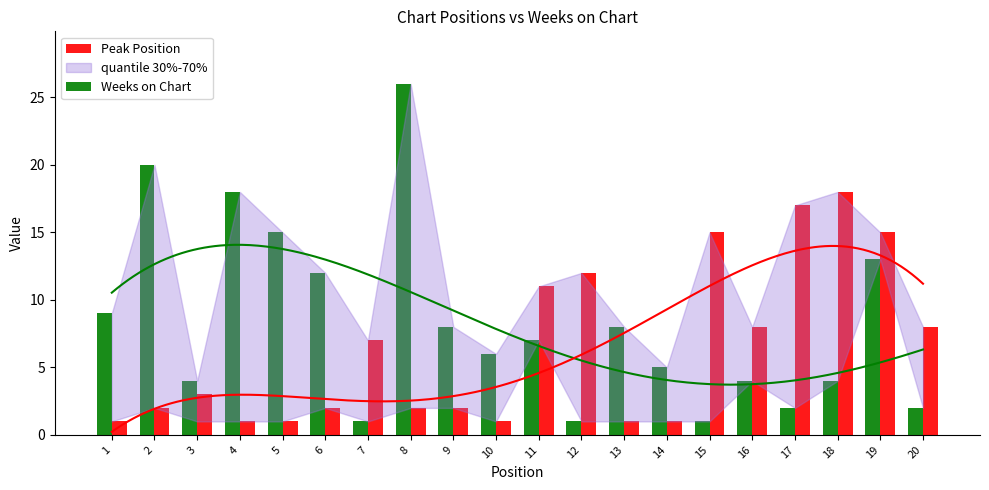

The value of Weeks on Chart at 1 is 4. True or false?

False